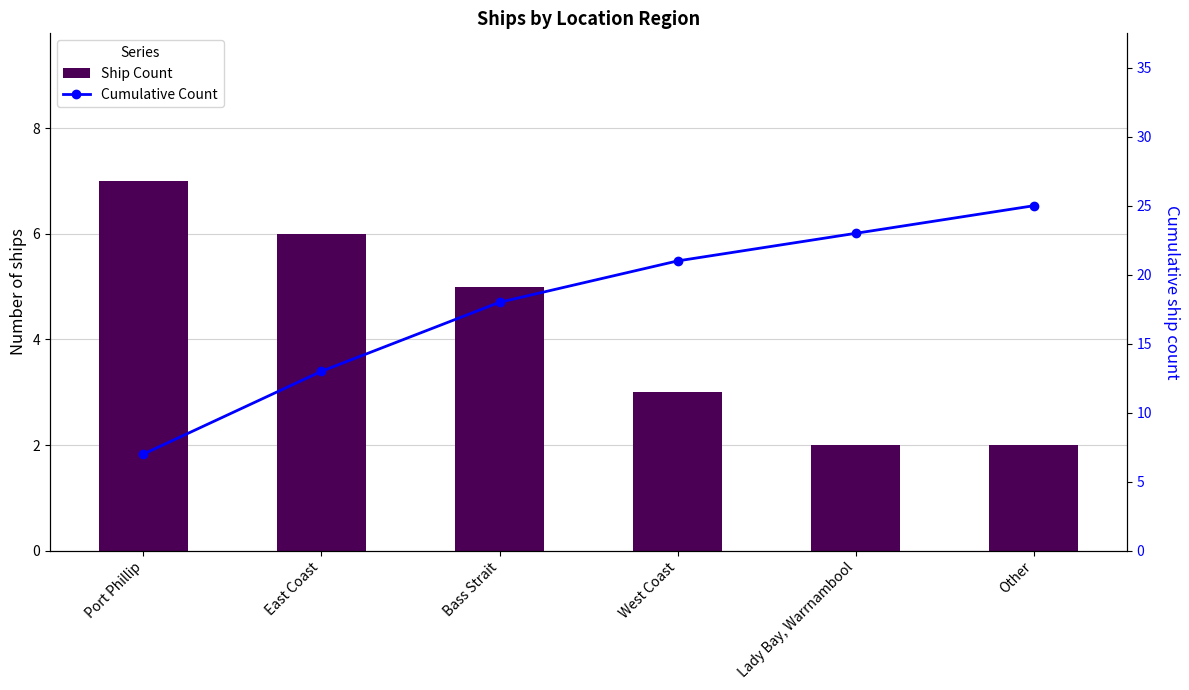

Is the value of Cumulative Count at East Coast greater than the value of Ship Count at Bass Strait?

Yes